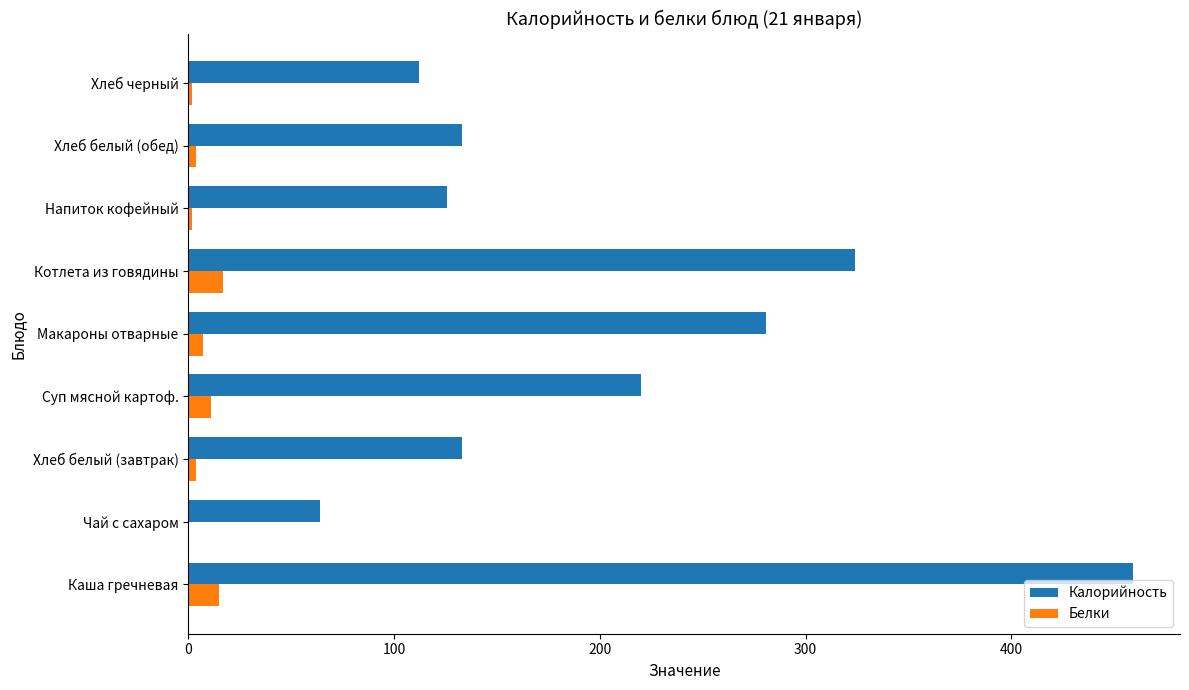

The Калорийность series shows 526.8 at Котлета из говядины. True or false?

False